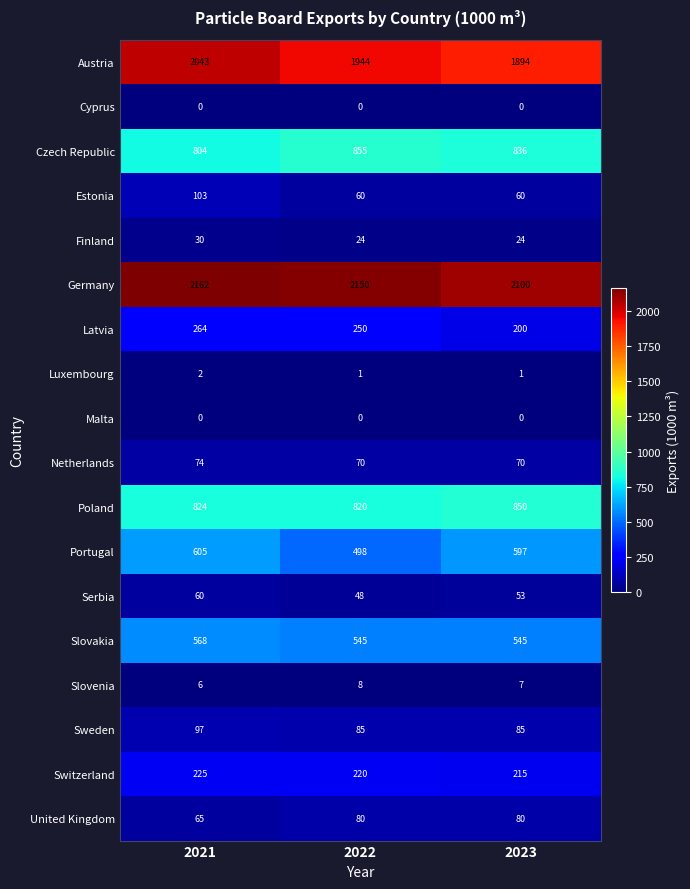

What is the greatest value displayed?

2162